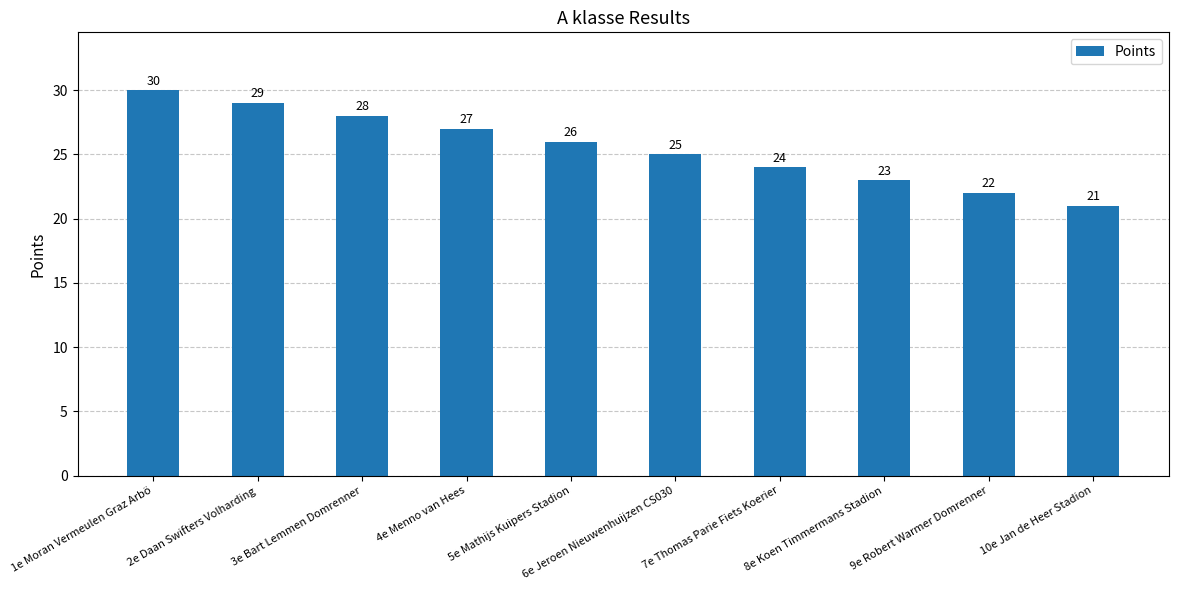

What is the maximum value shown in the chart?

30